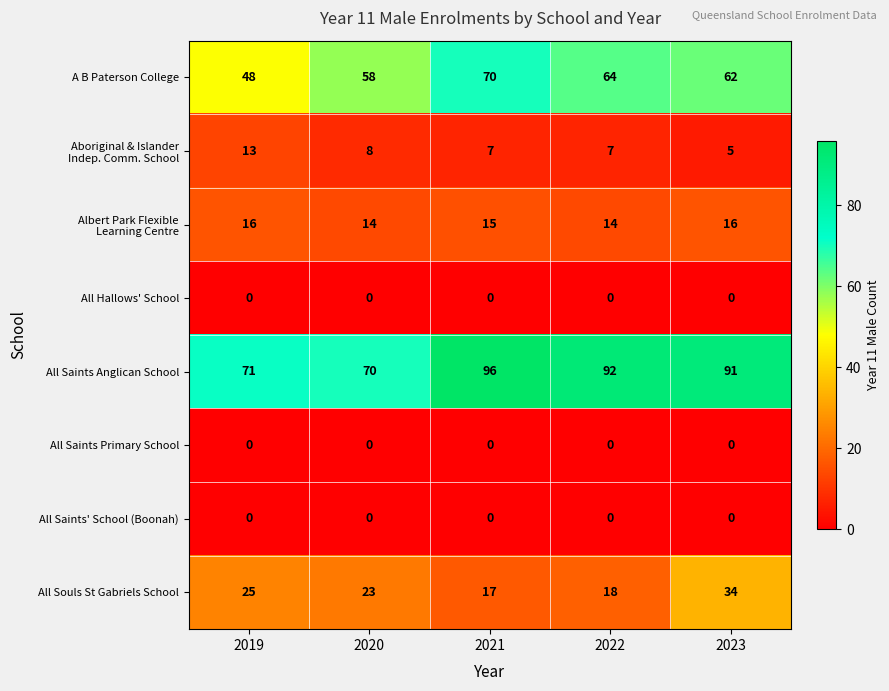

Where is A B Paterson College nearest to the value 59?

2020